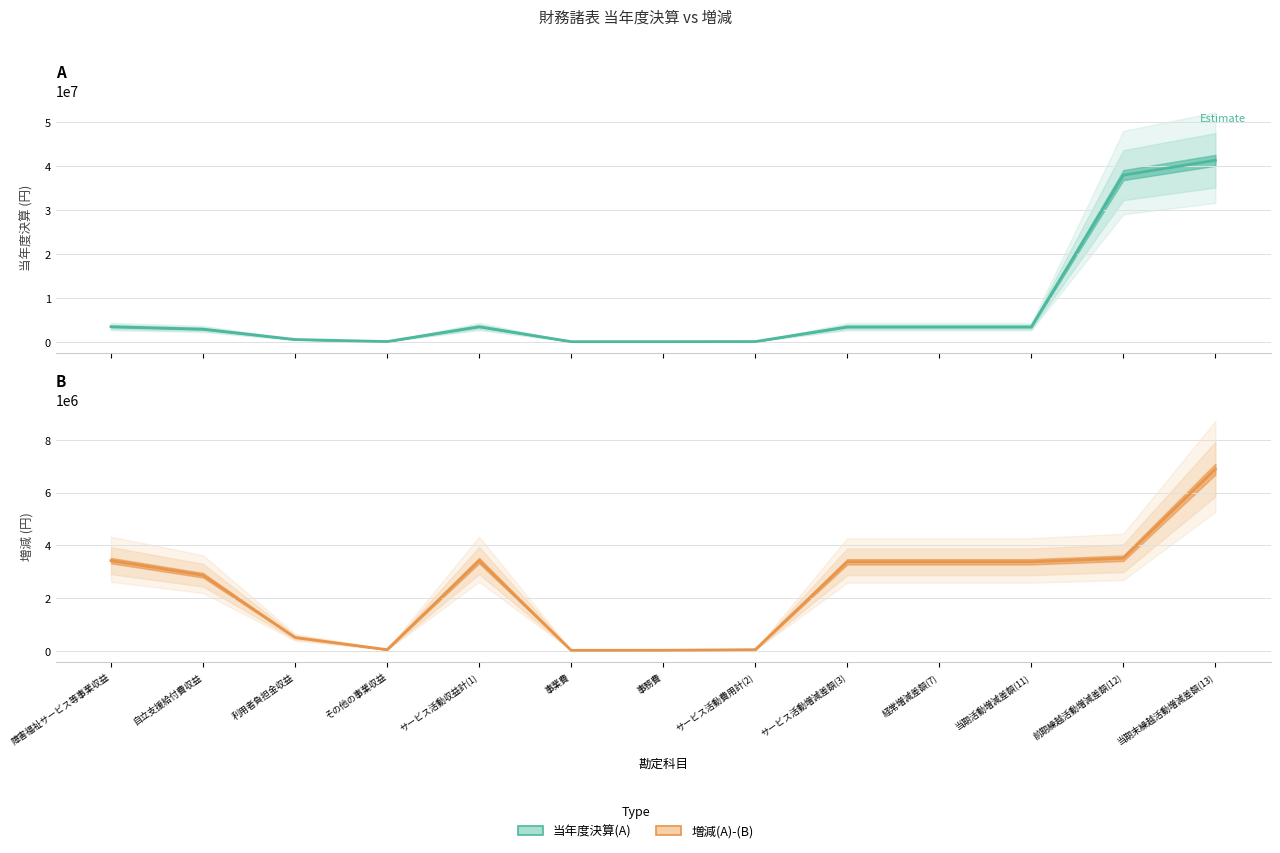

How many data points in 増減(A)-(B) are less than 3376743?

6